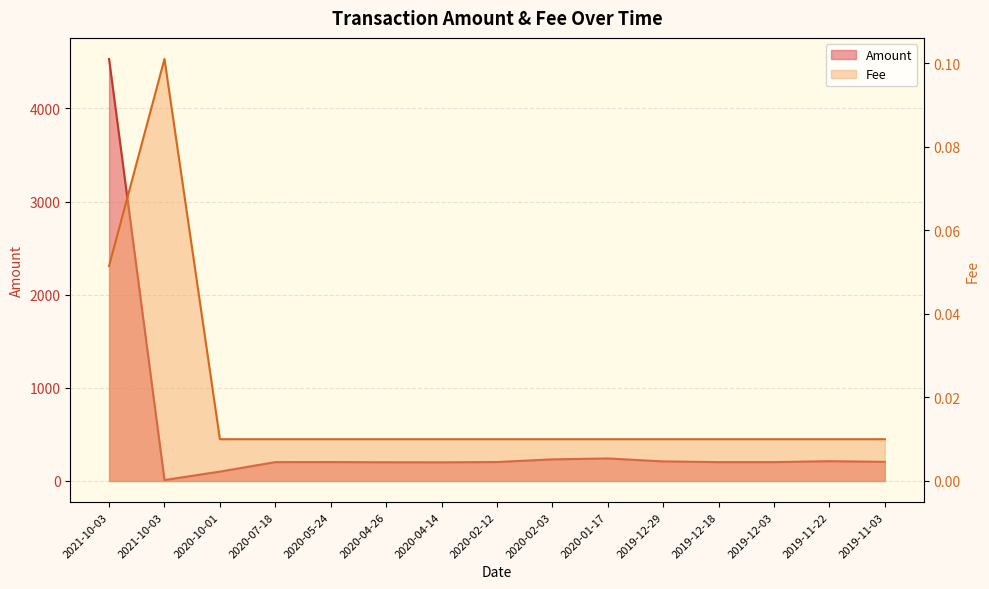

List the series in order of their peak value, lowest first.

Fee, Amount